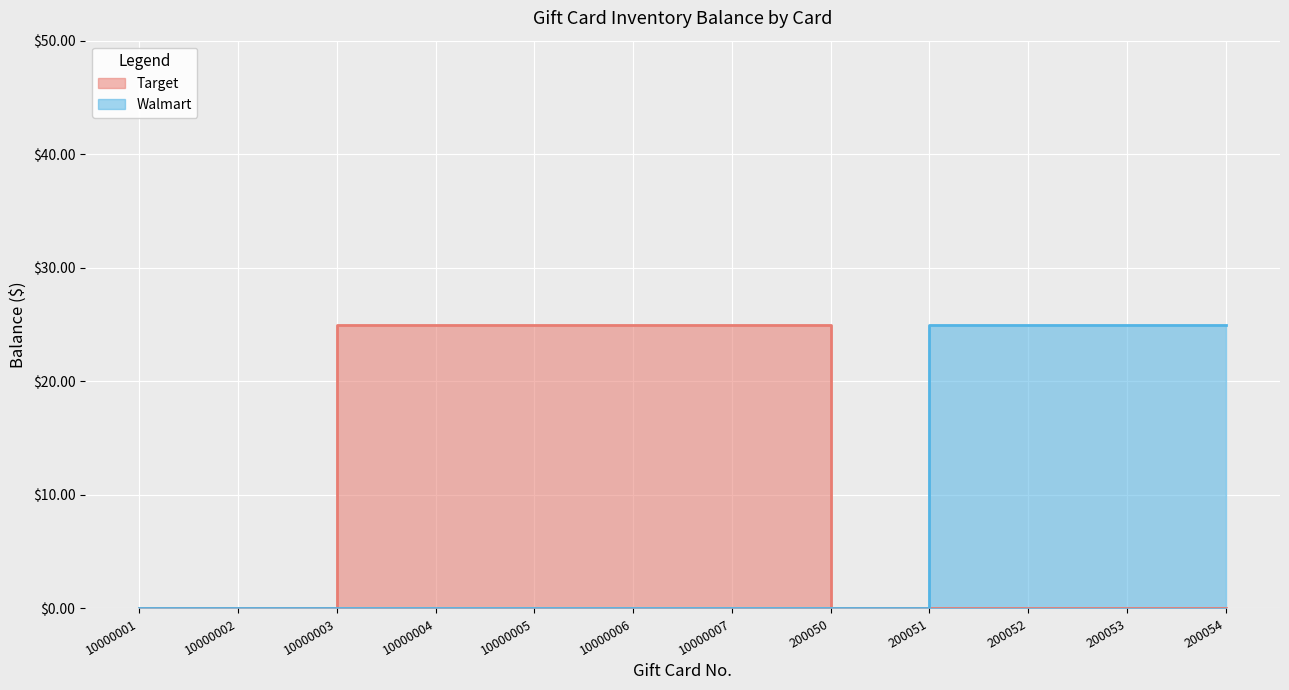

Is it true that Walmart equals 0 at 10000001?

True